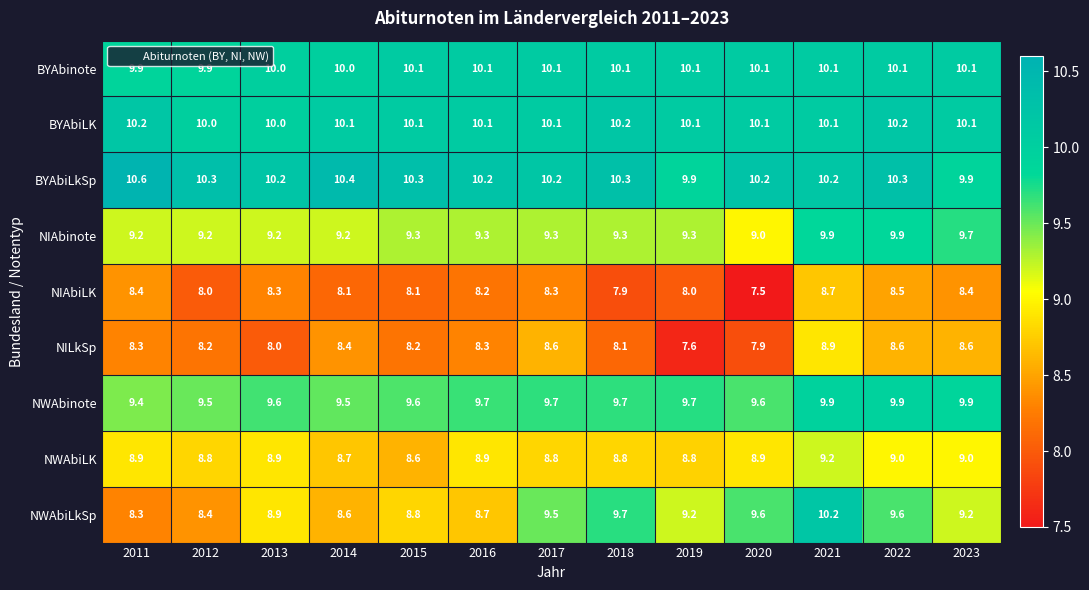

Which series has the largest total across all categories?

BYAbiLkSp